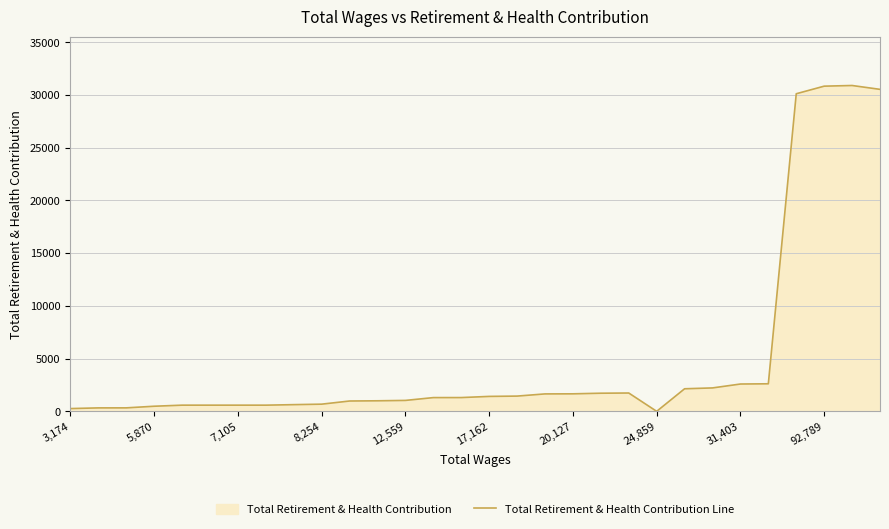

Count the number of values greater than 1306.

14